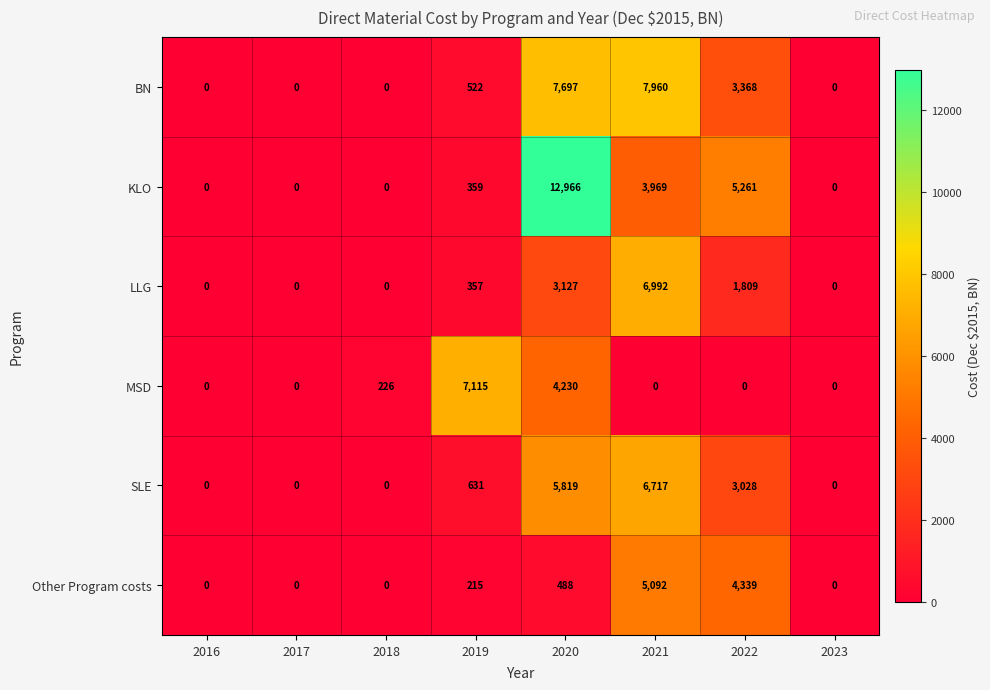

List the series in order of their peak value, highest first.

KLO, BN, MSD, LLG, SLE, Other Program costs